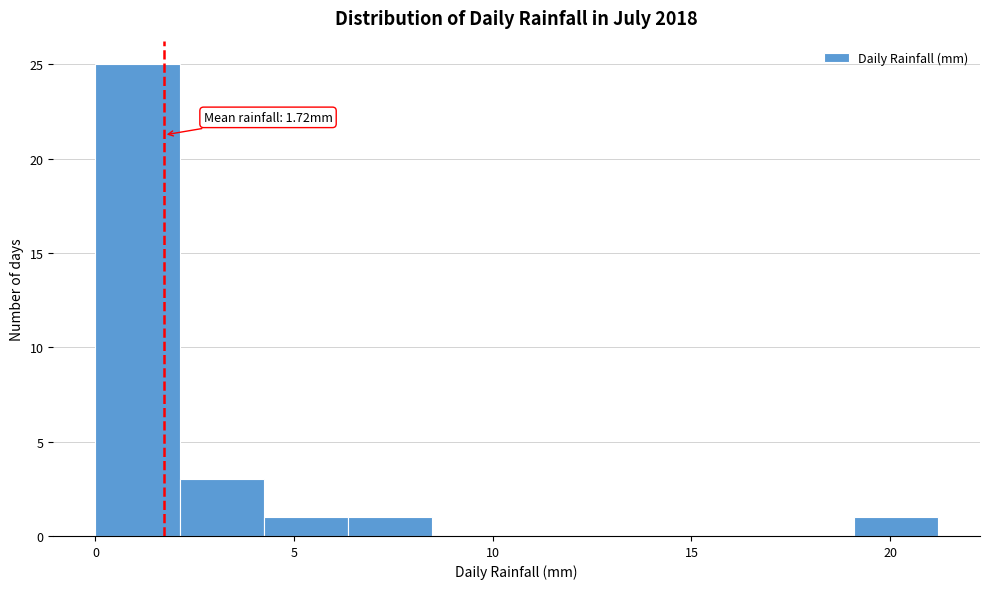

Which range on the x-axis has the tallest bar?

0.0 to 2.0